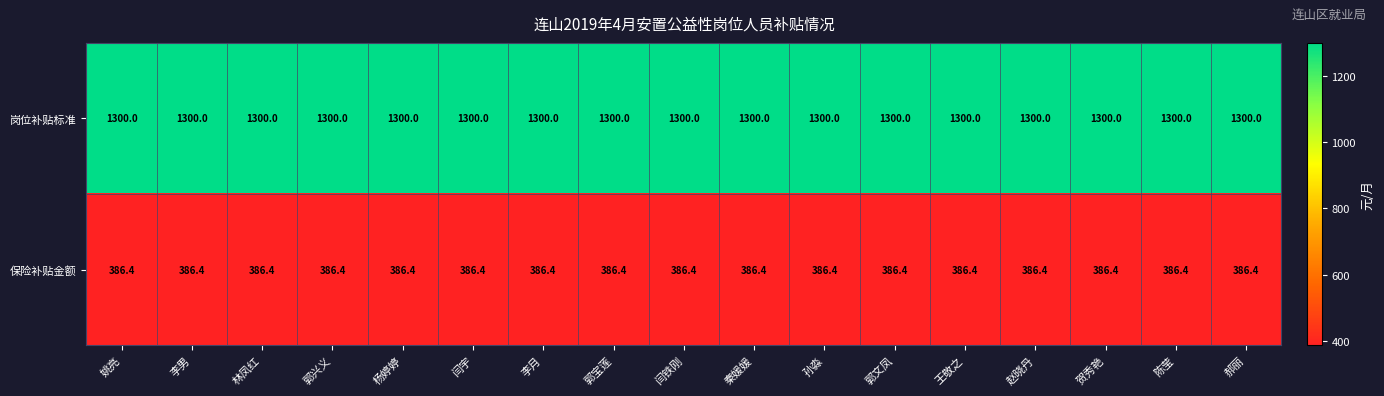

What is the total value across all series at 李月?

1686.4